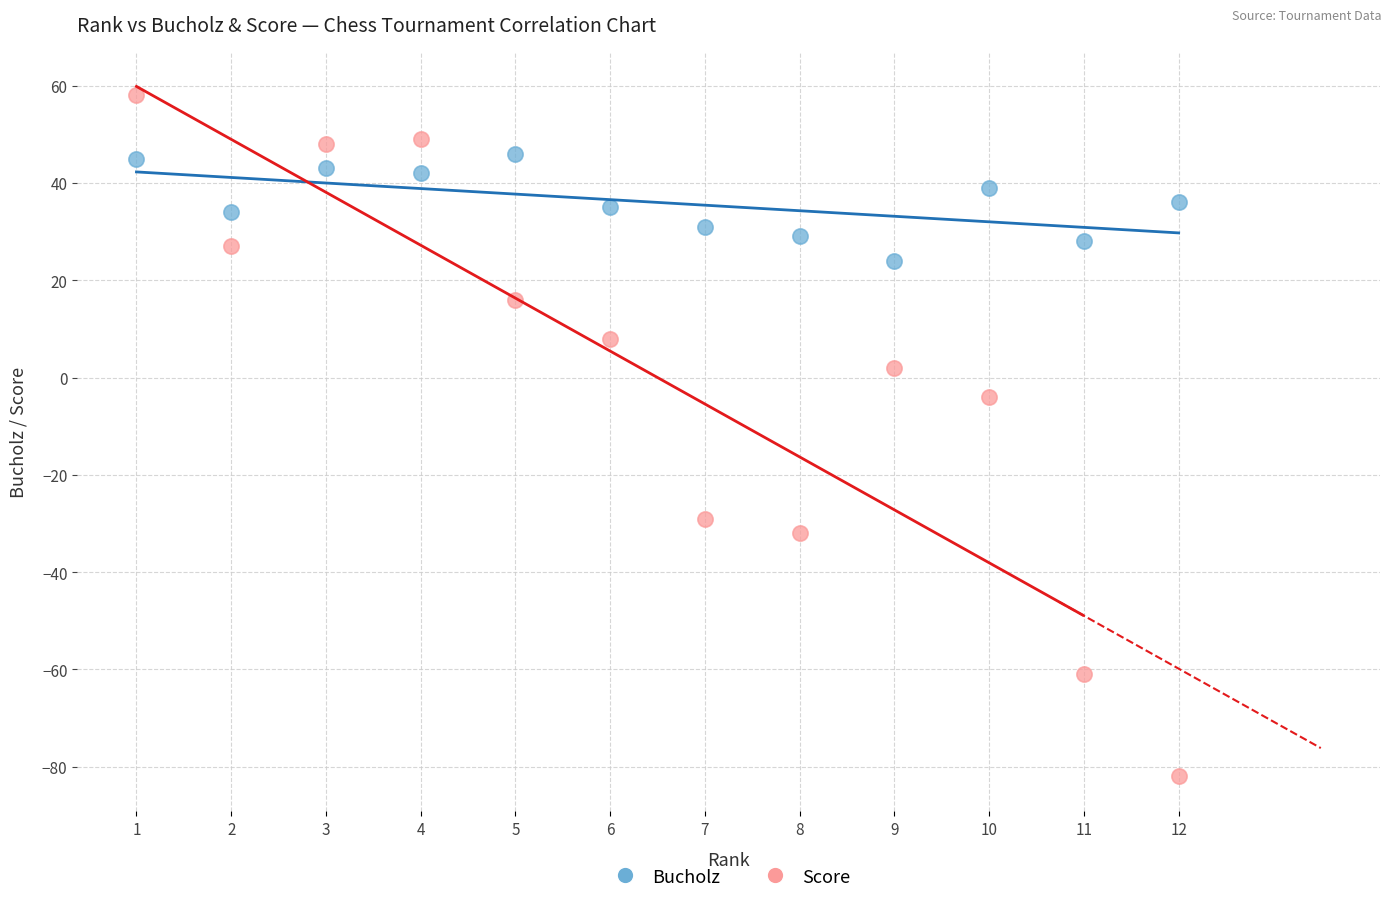

What are all the series names shown in the legend?

Bucholz, Score